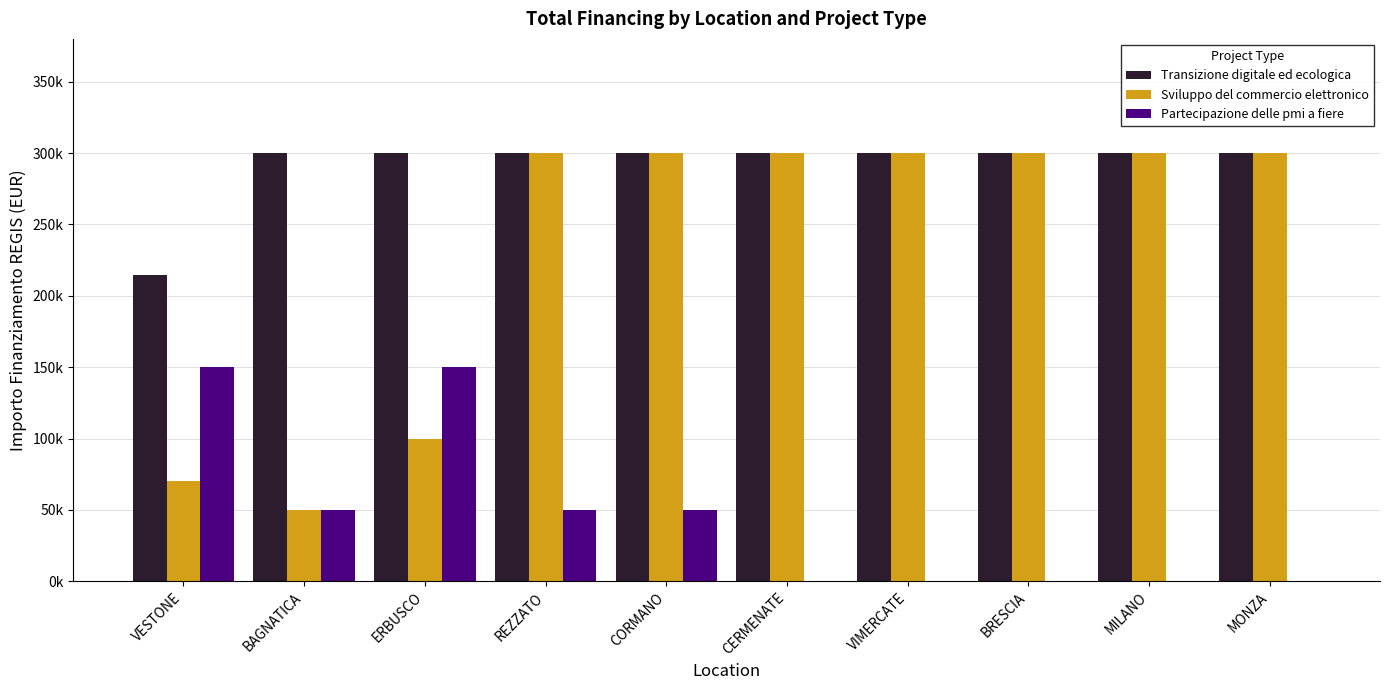

What are all the series names shown in the legend?

Transizione digitale ed ecologica, Sviluppo del commercio elettronico, Partecipazione delle pmi a fiere